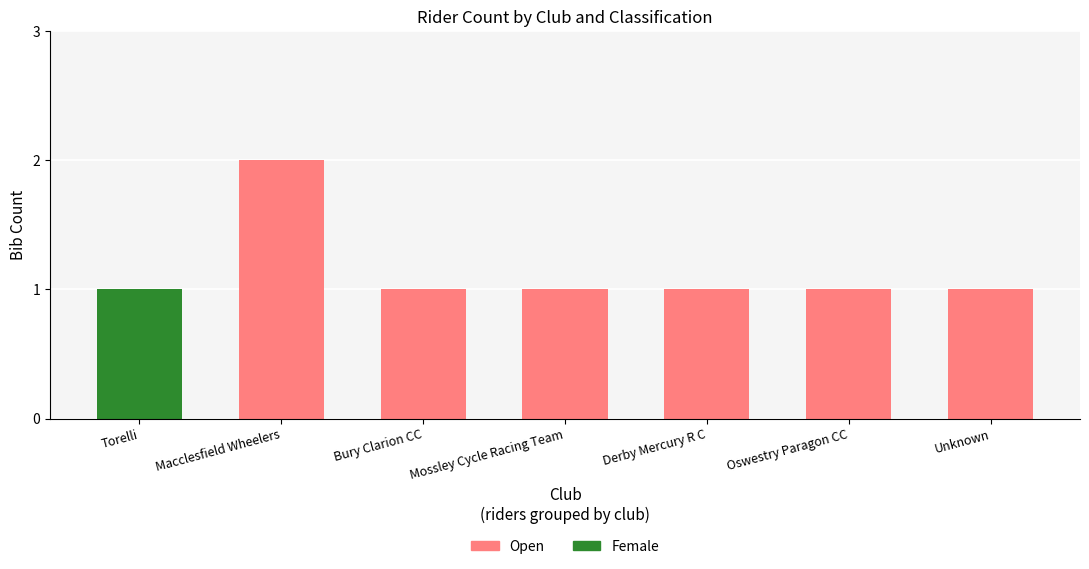

True or false: Open has a value of 1 at Oswestry Paragon CC.

True